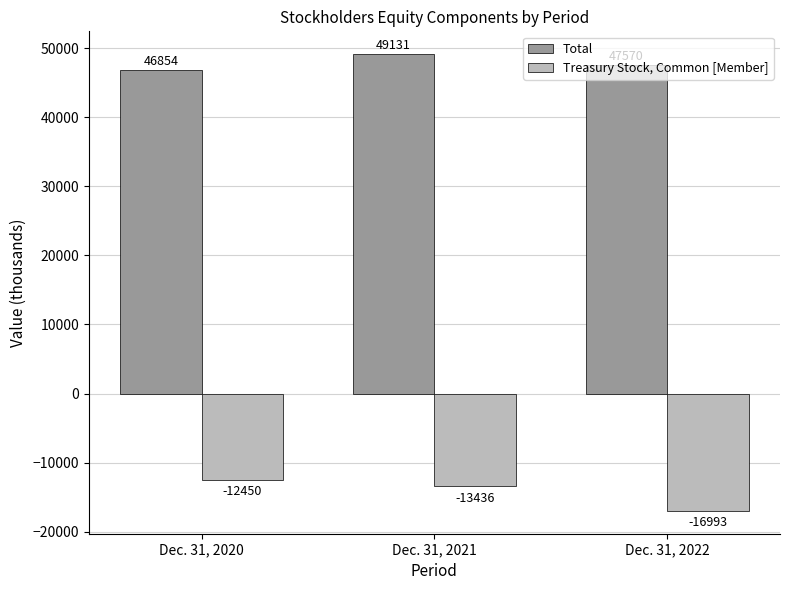

How many bars are there in each group?

2